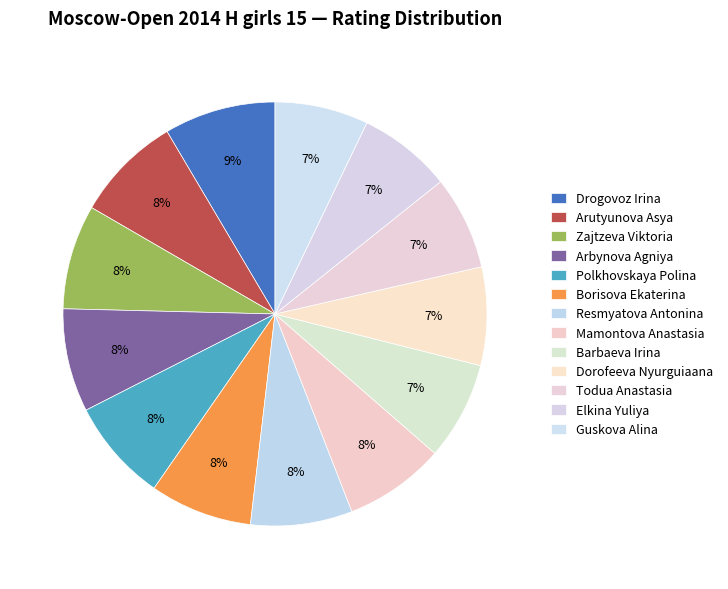

To the nearest percent, what portion does Barbaeva Irina represent?

7%